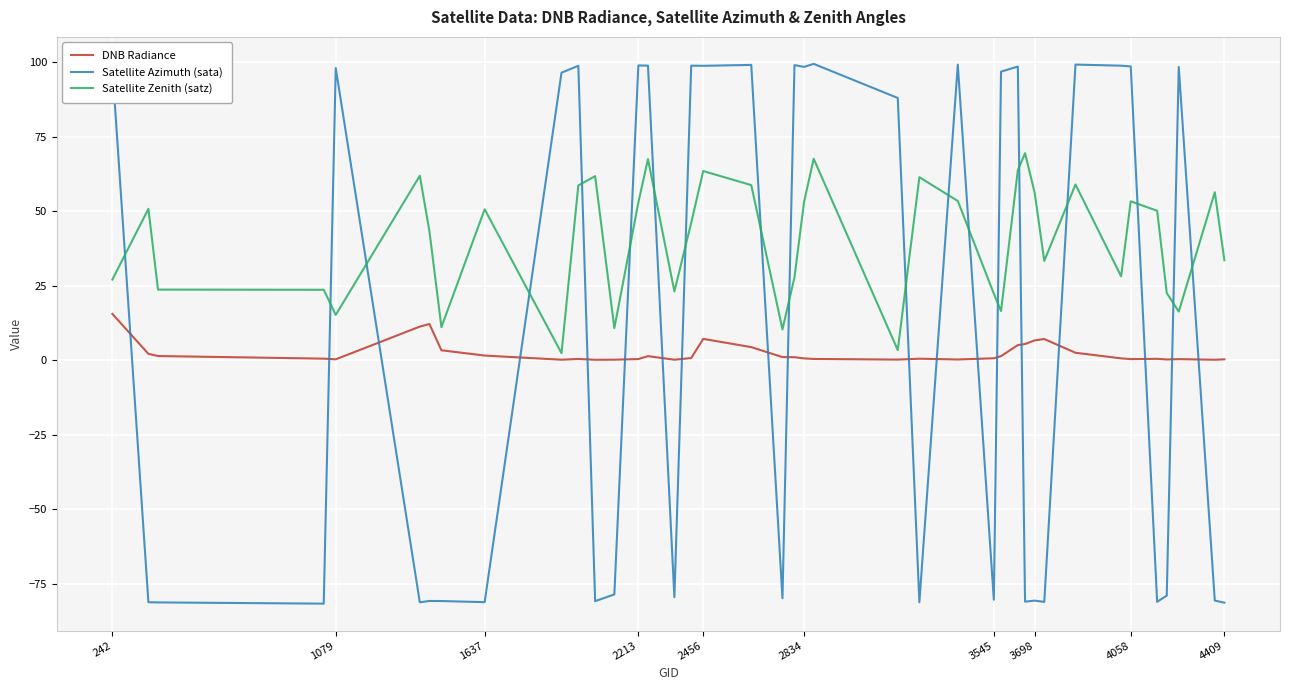

Which series has the widest spread of values?

Satellite Azimuth (sata)